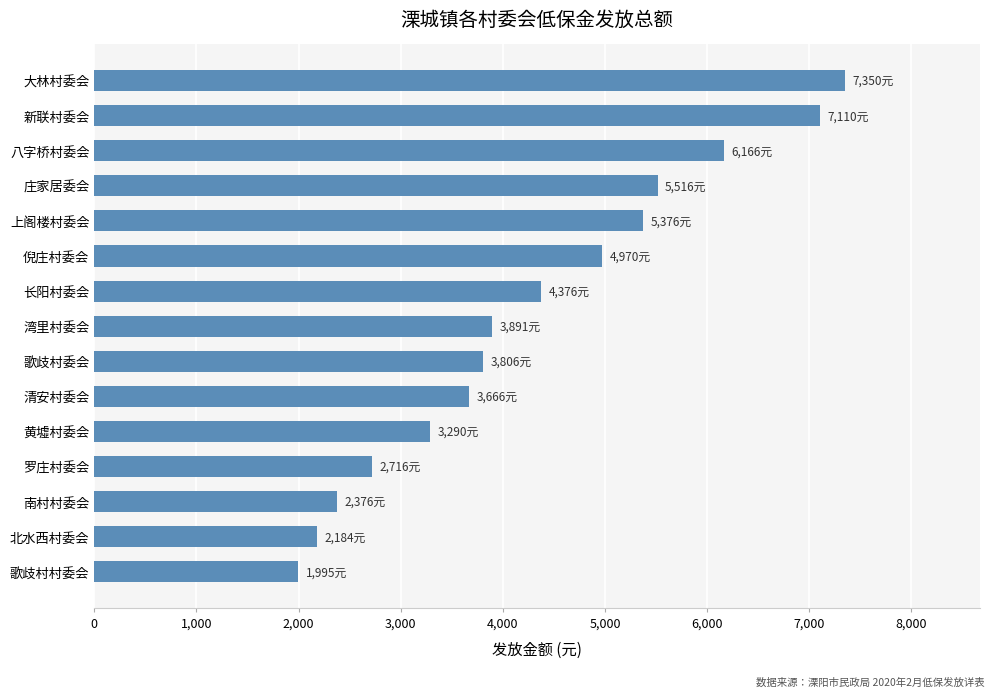

Which has a higher value, 大林村委会 or 北水西村委会?

大林村委会